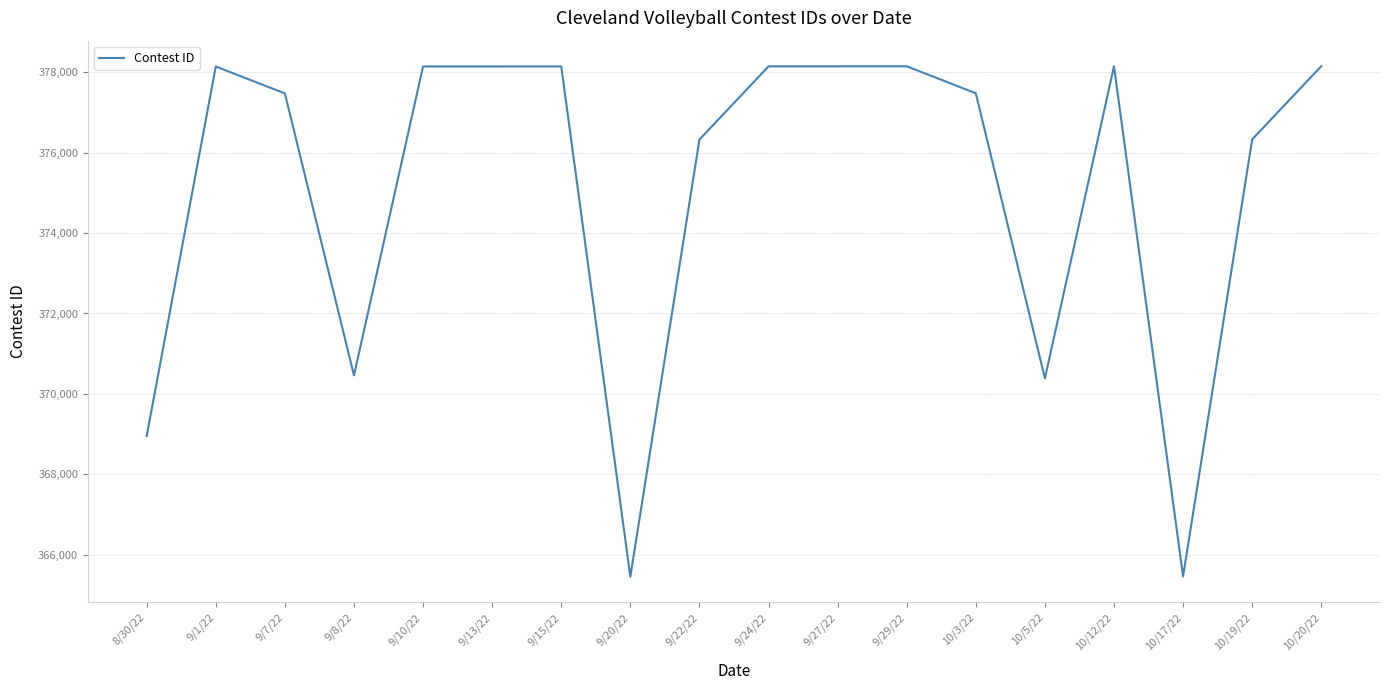

Is this an area chart (filled region under the line)?

No